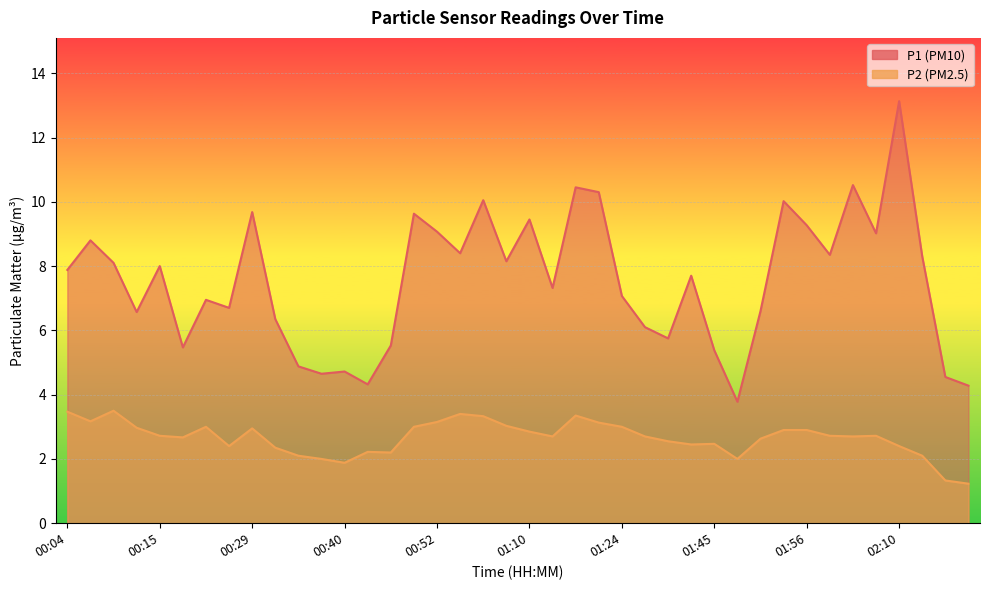

What is the sum of all P2 values?

106.3